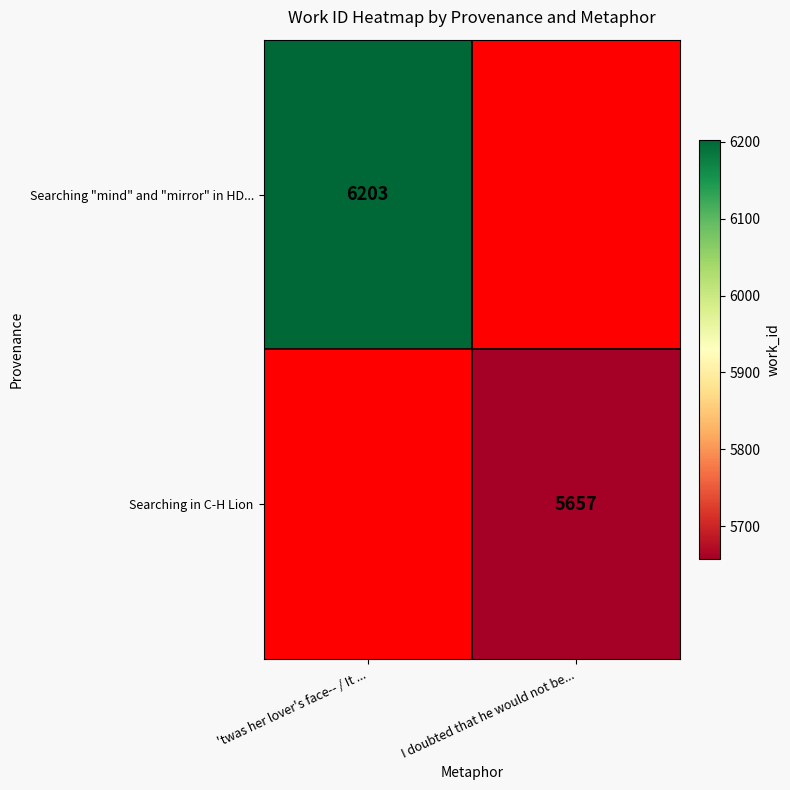

True or false: Searching "mind" and "mirror" in HD... has a value of 3560 at 'twas her lover's face-- / It ....

False